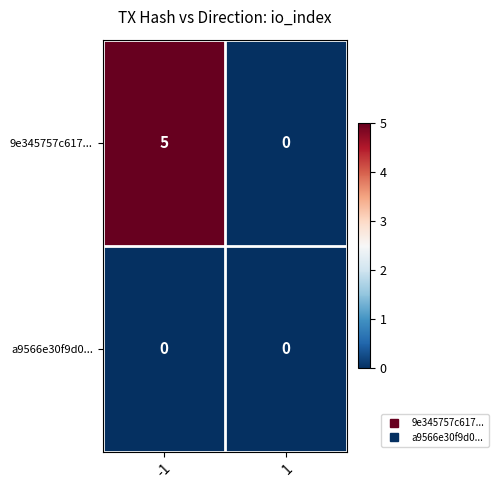

Rank the series by their average value, from lowest to highest.

a9566e30f9d0..., 9e345757c617...